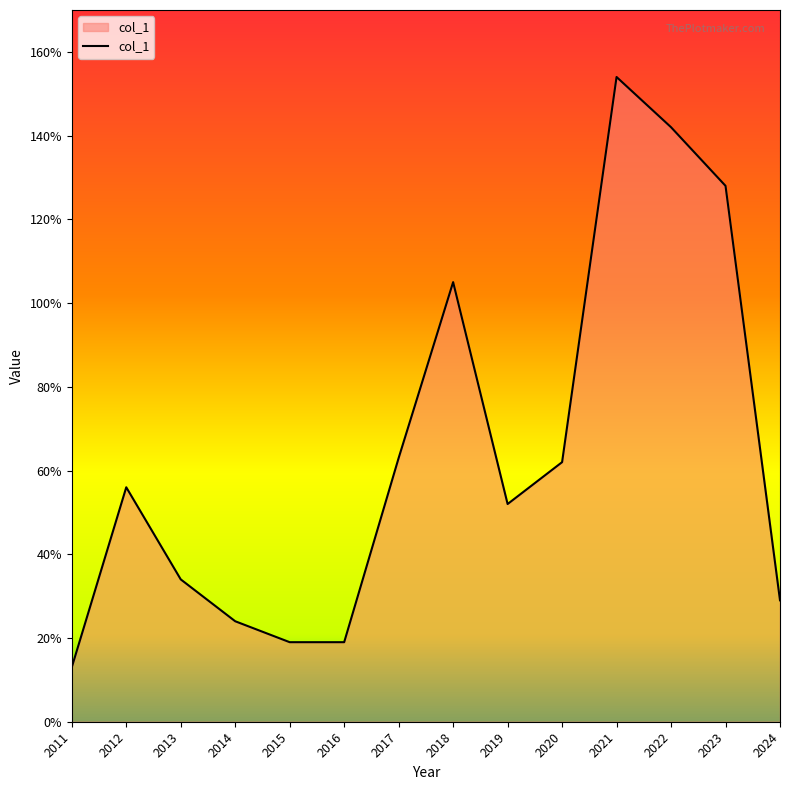

True or false: the data shows 19 at 2015.

True